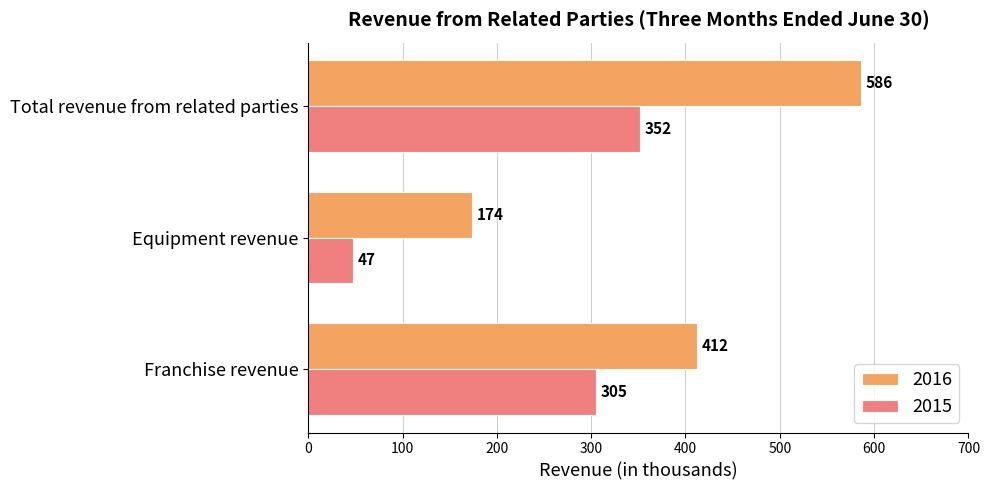

Which series has the widest spread of values?

2016